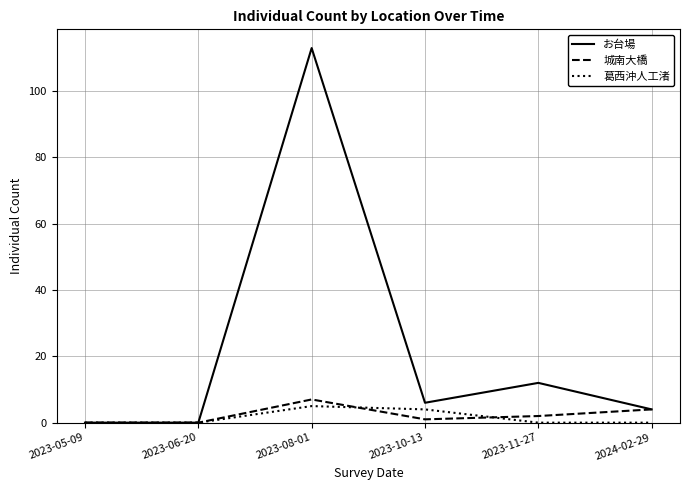

The 葛西沖人工渚 series shows 0 at 2023-06-20. True or false?

True